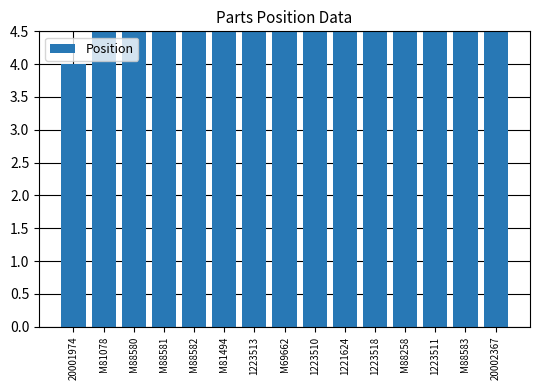

True or false: the data shows 17 at 1223511.

True